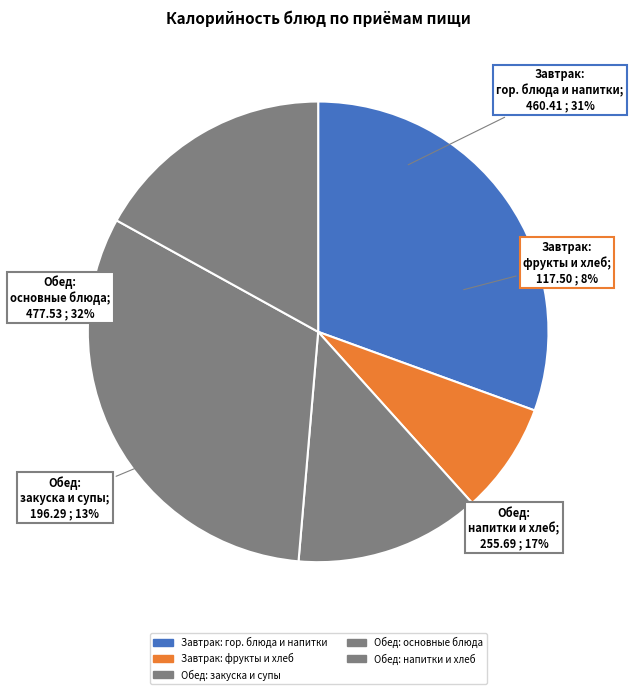

Does Хлеб пшеничный (Завтрак) represent more than half of the total?

No